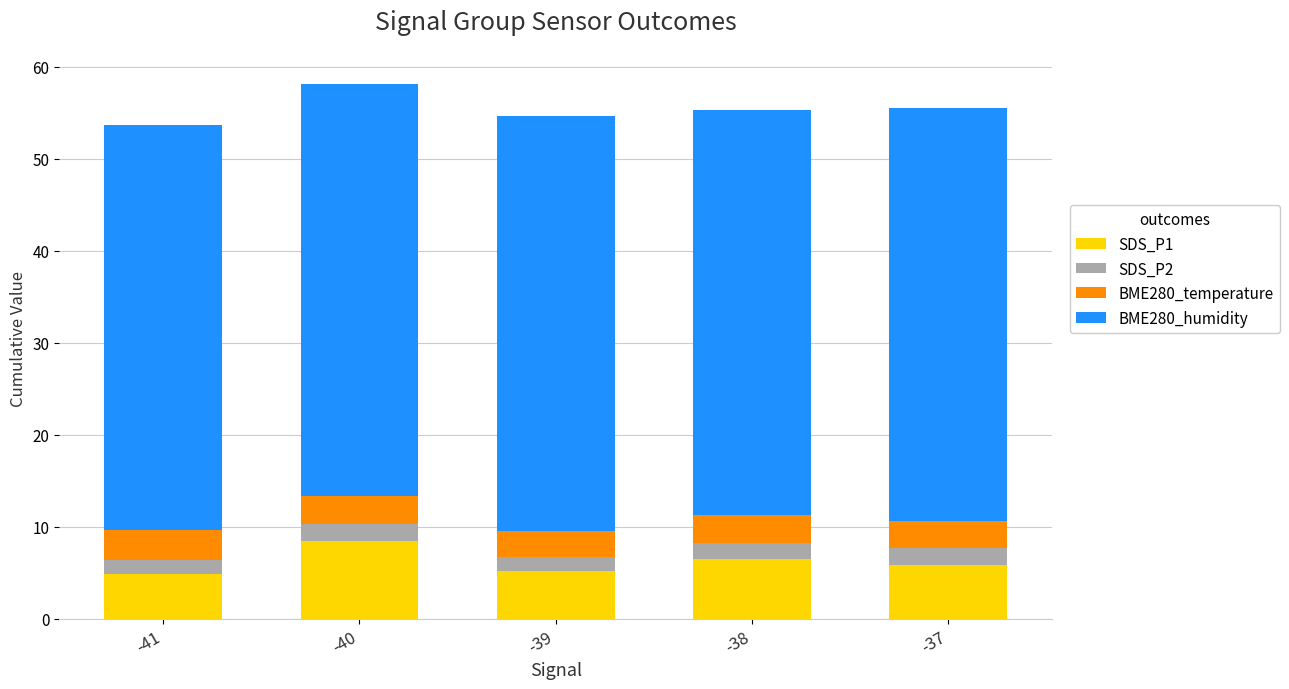

Which category has the highest value in the SDS_P1 series?

-40